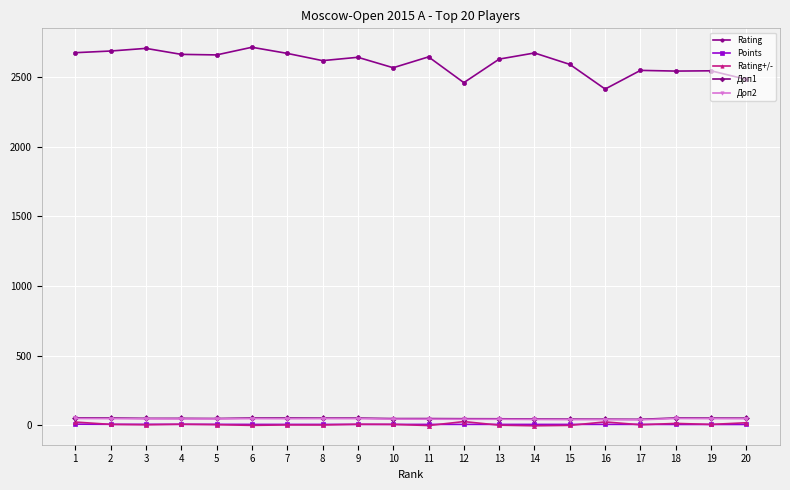

The Доп2 series shows 48.0 at 2. True or false?

True